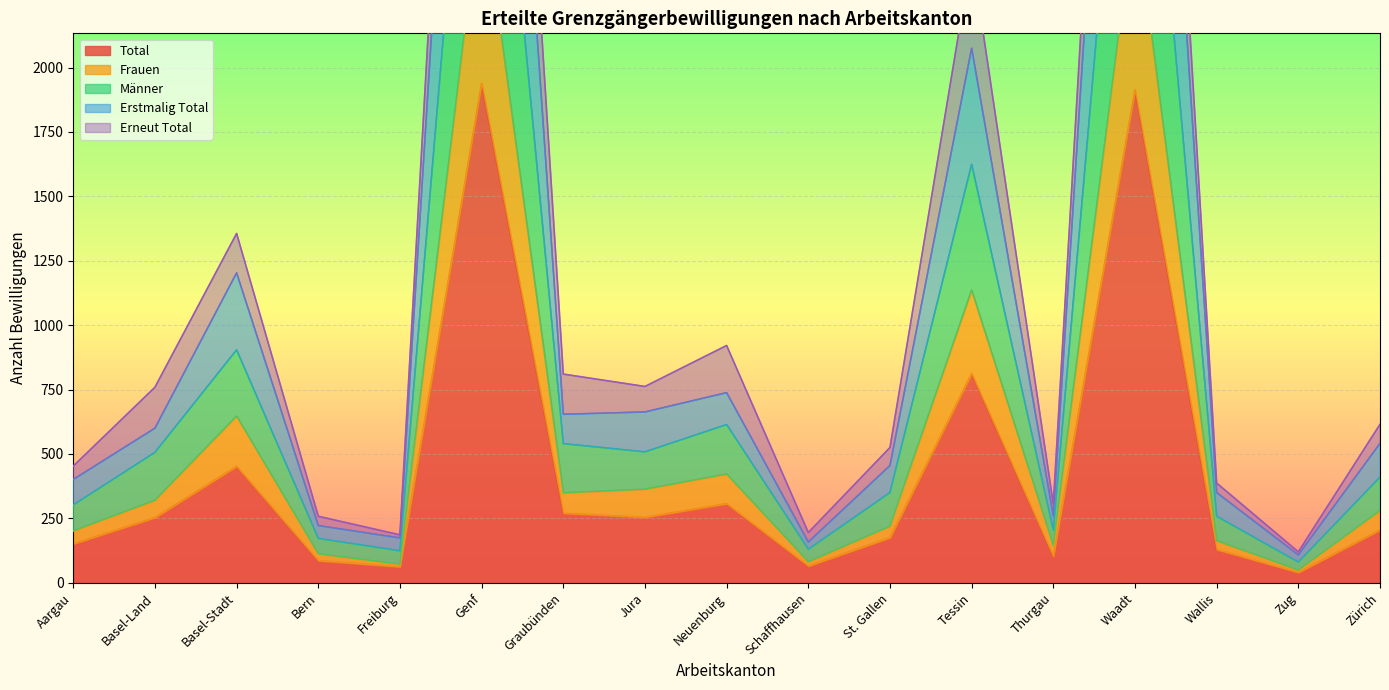

At which label is Männer closest to 1979?

Tessin